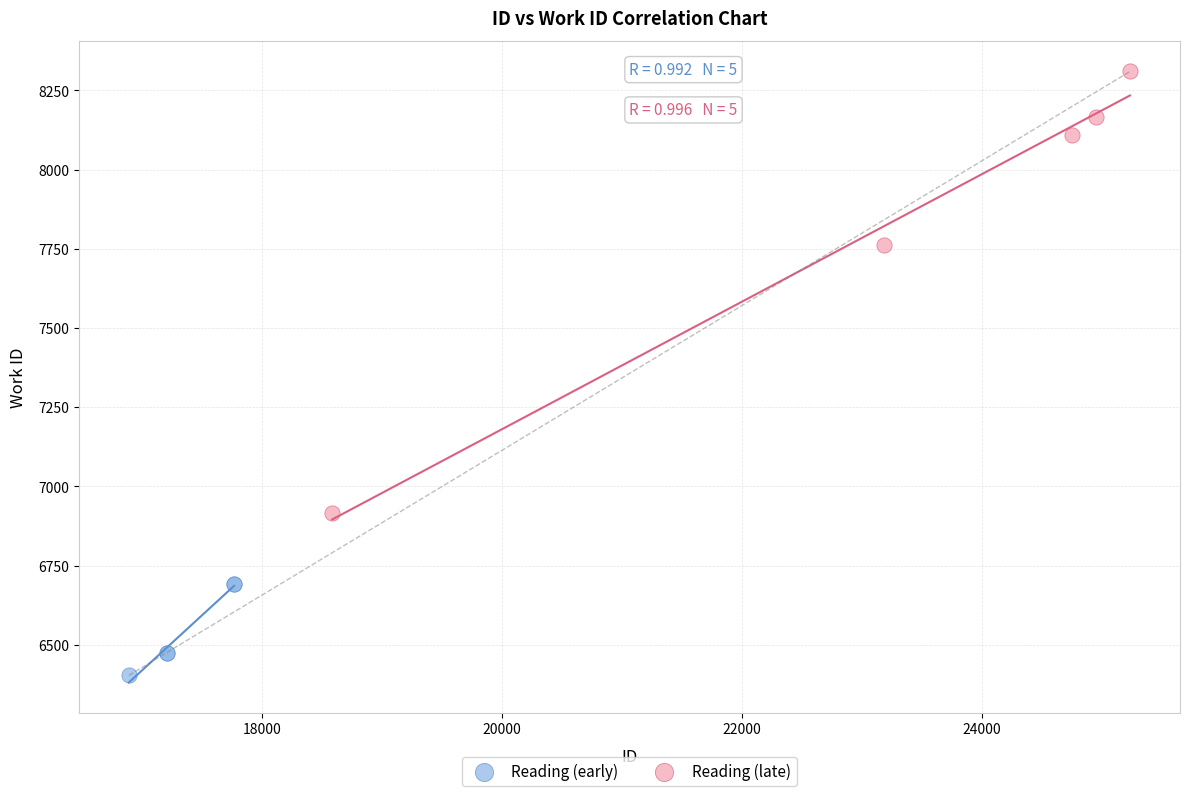

Which series reaches the minimum Y coordinate?

Reading (early)